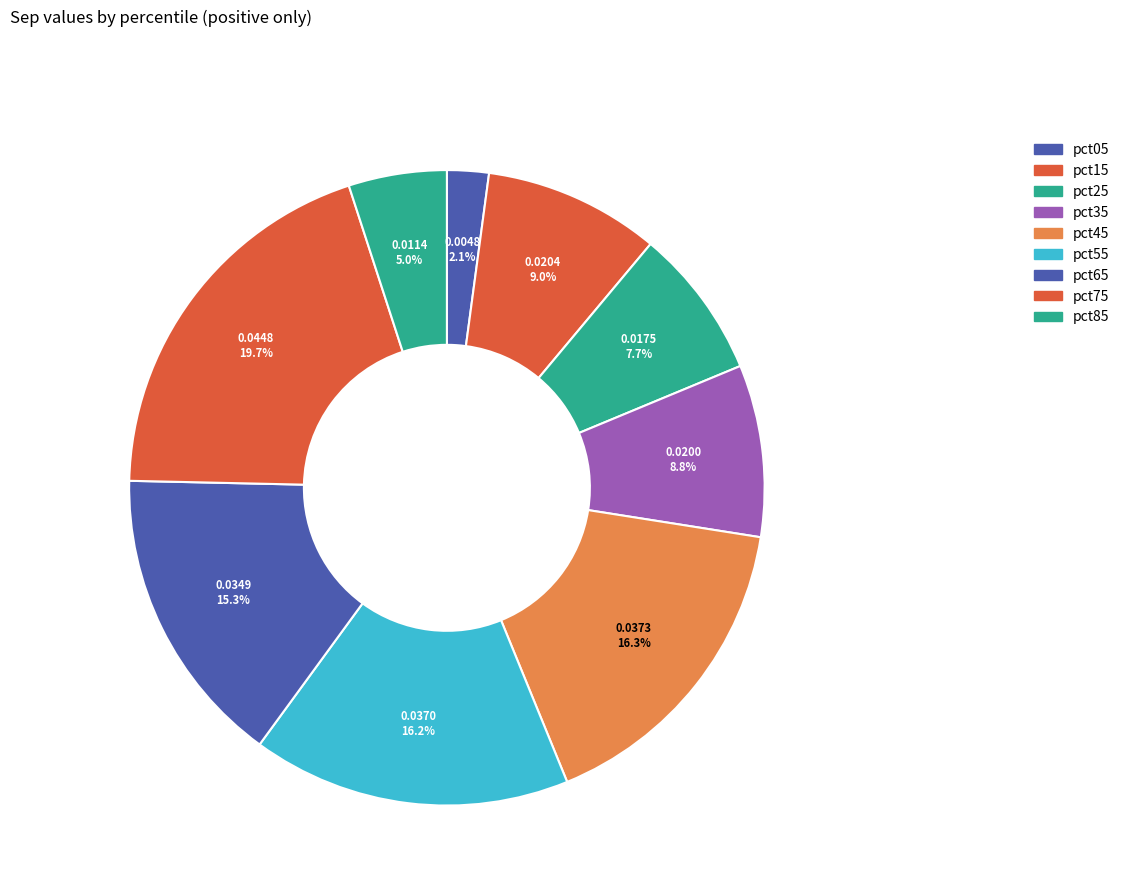

To the nearest percent, what is the combined percentage of pct45 and pct75?

36%